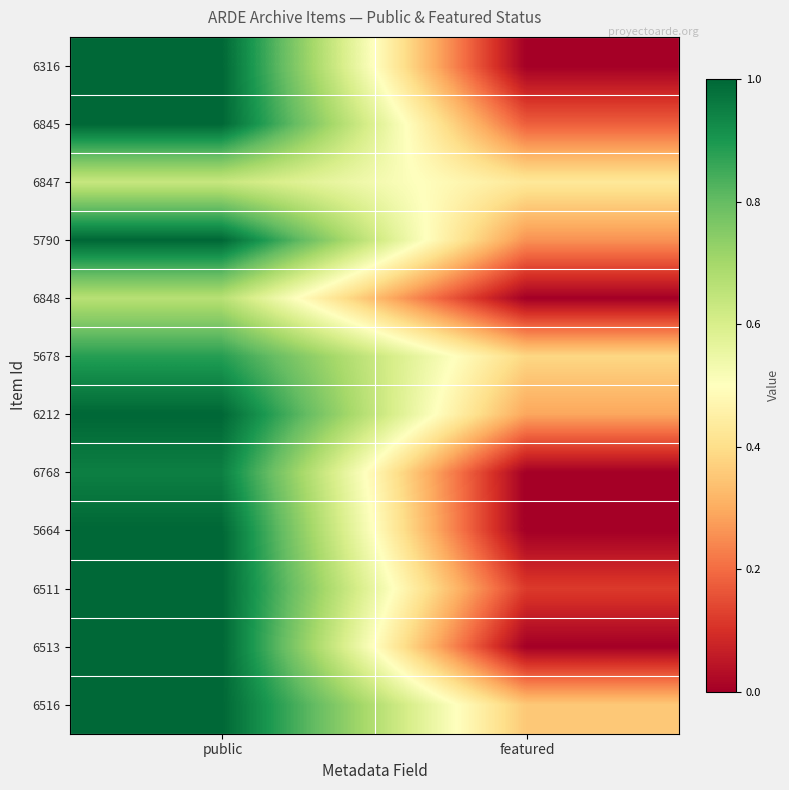

Reading left to right, transcribe all the data shown in this chart.

6316: public=1.0	featured=0.0
6845: public=1.0	featured=0.2
6847: public=0.6	featured=0.4
5790: public=1.0	featured=0.3
6848: public=0.7	featured=0.0
5678: public=0.9	featured=0.4
6212: public=1.0	featured=0.3
6768: public=0.9	featured=0.0
5664: public=1.0	featured=0.0
6511: public=1.0	featured=0.1
6513: public=1.0	featured=0.0
6516: public=1.0	featured=0.4